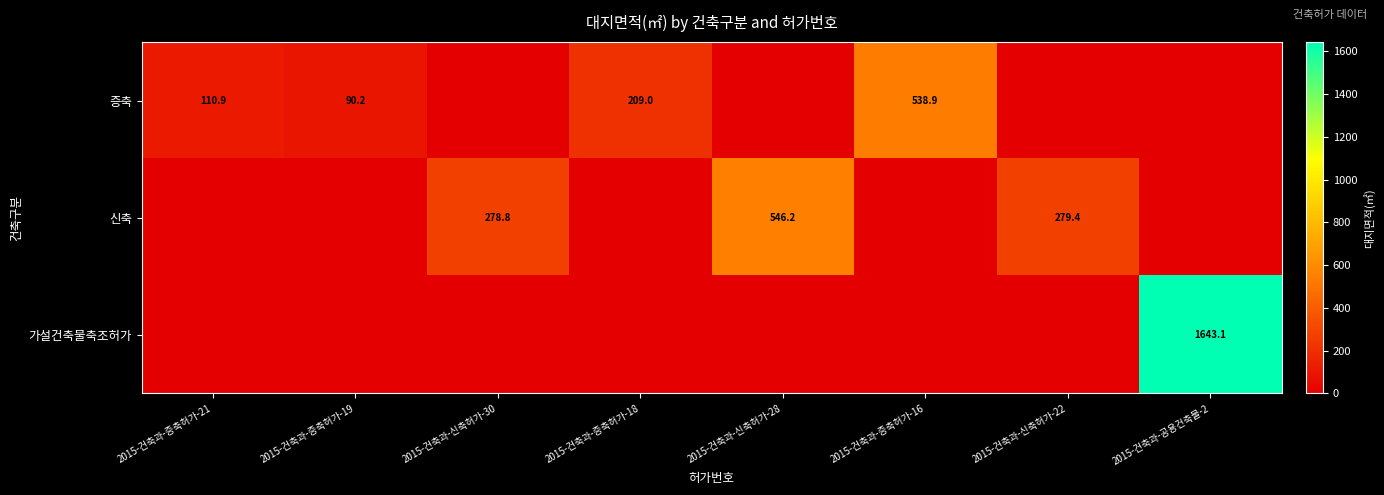

What is the sum of the 증축 values at 2015-건축과-증축허가-21 and 2015-건축과-증축허가-19?

201.1